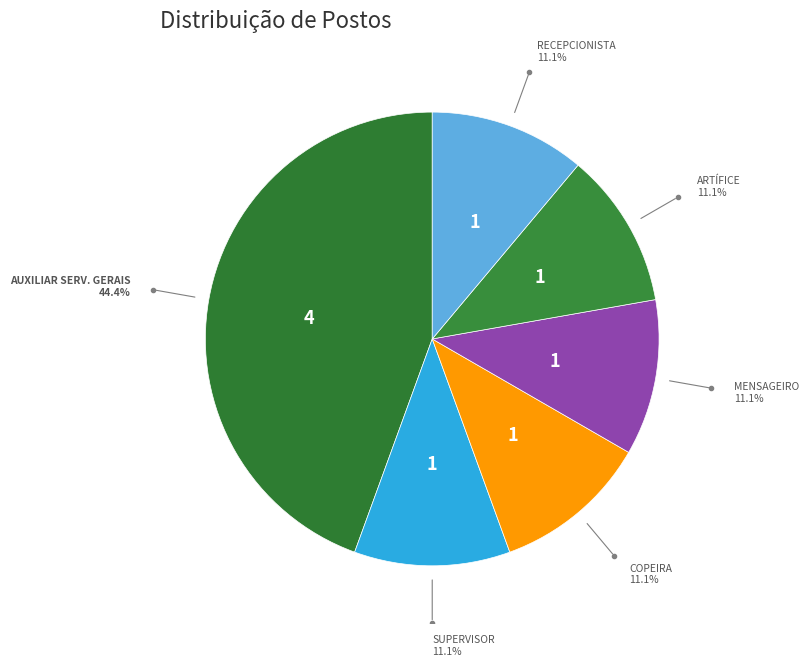

What is the largest slice in the pie chart?

AUXILIAR SERVIÇOS GERAIS